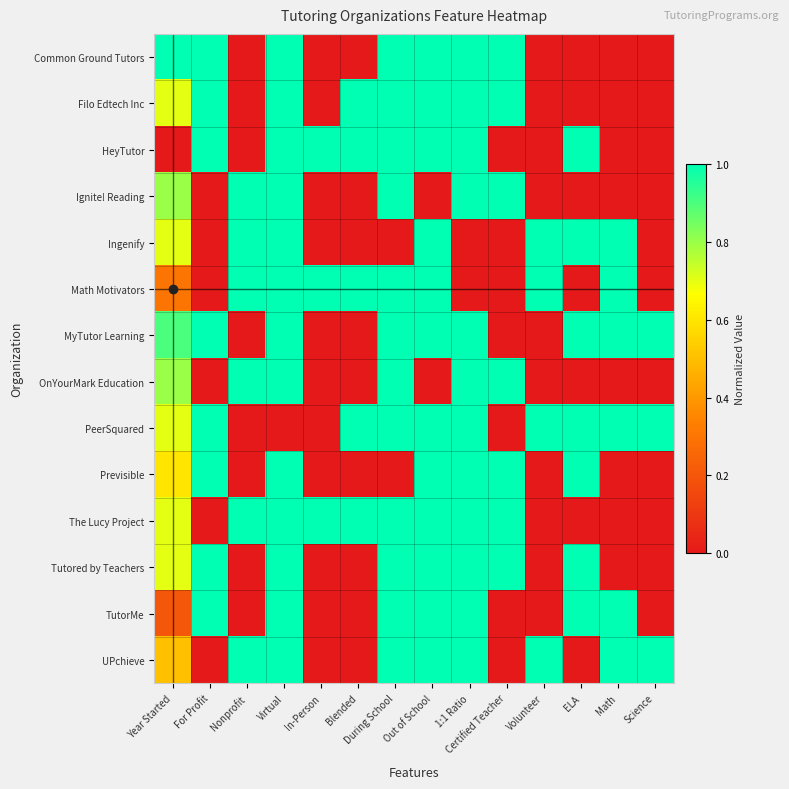

List the series in order of their peak value, lowest first.

Common Ground Tutors, Filo Edtech Inc, HeyTutor, Ignite! Reading, Ingenify, Math Motivators, MyTutor Learning, OnYourMark Education, PeerSquared, Previsible, The Lucy Project, Tutored by Teachers, TutorMe, UPchieve